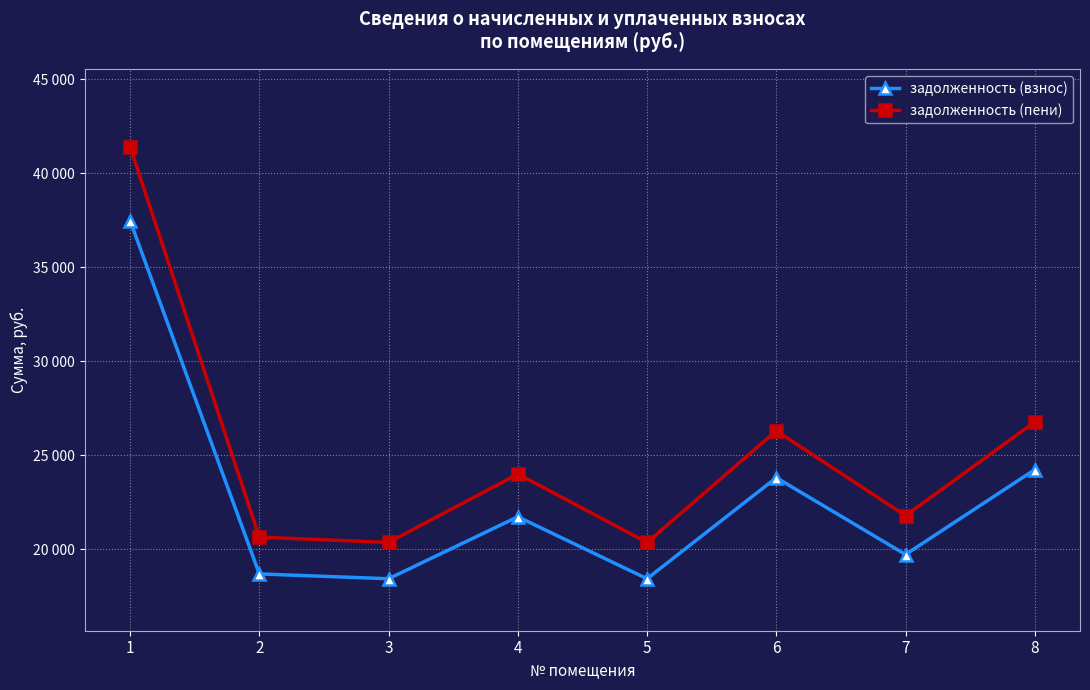

List the labels in order of задолженность (взнос) value, largest first.

1, 8, 6, 4, 7, 2, 3, 5